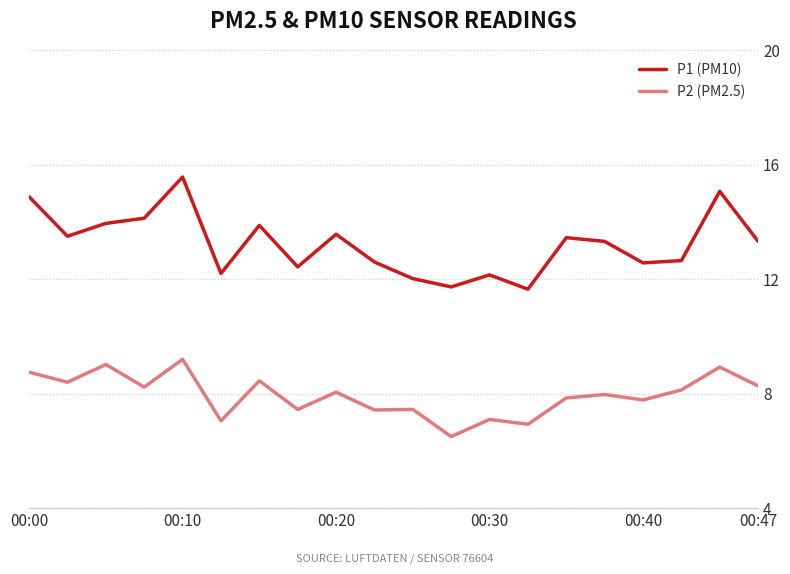

What is the difference between the maximum and minimum values in the P2 (PM2.5) series?

2.7